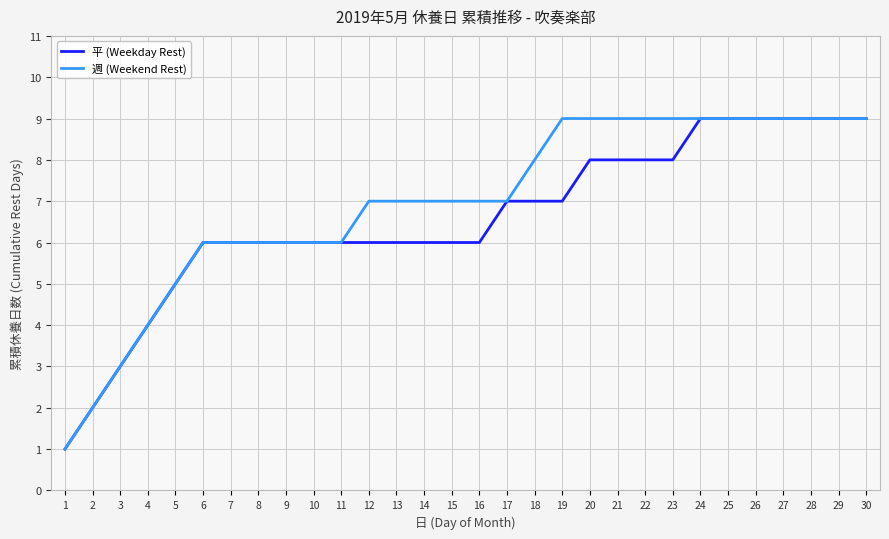

Where is 週 (Weekend Rest) nearest to the value 5?

5